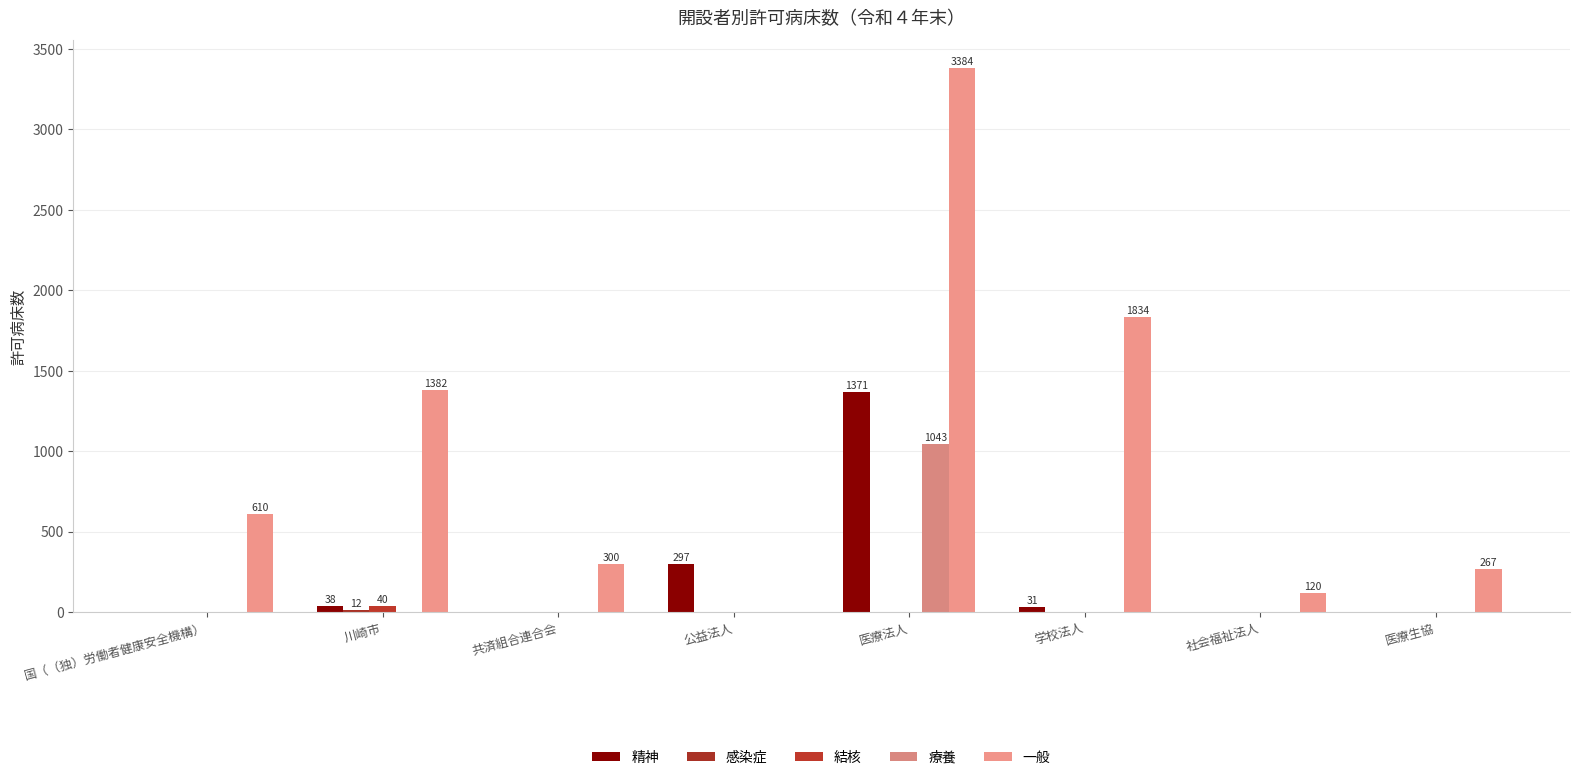

True or false: 一般 has a value of 44 at 社会福祉法人.

False